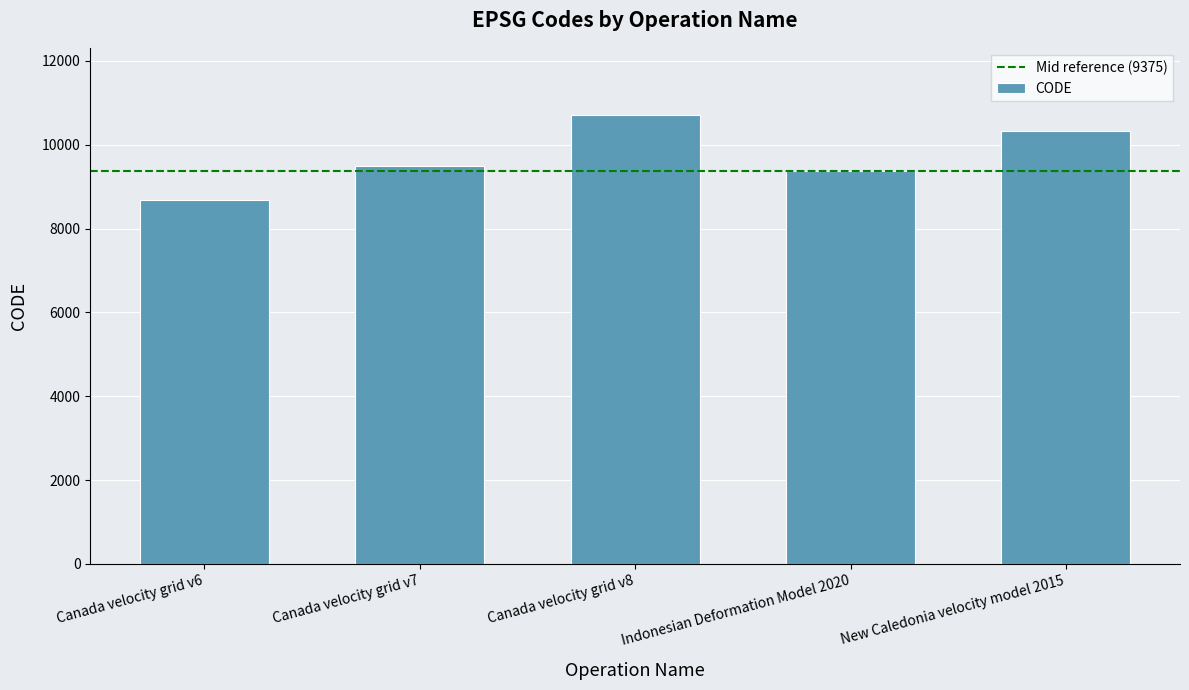

How many data points are less than 9483?

2